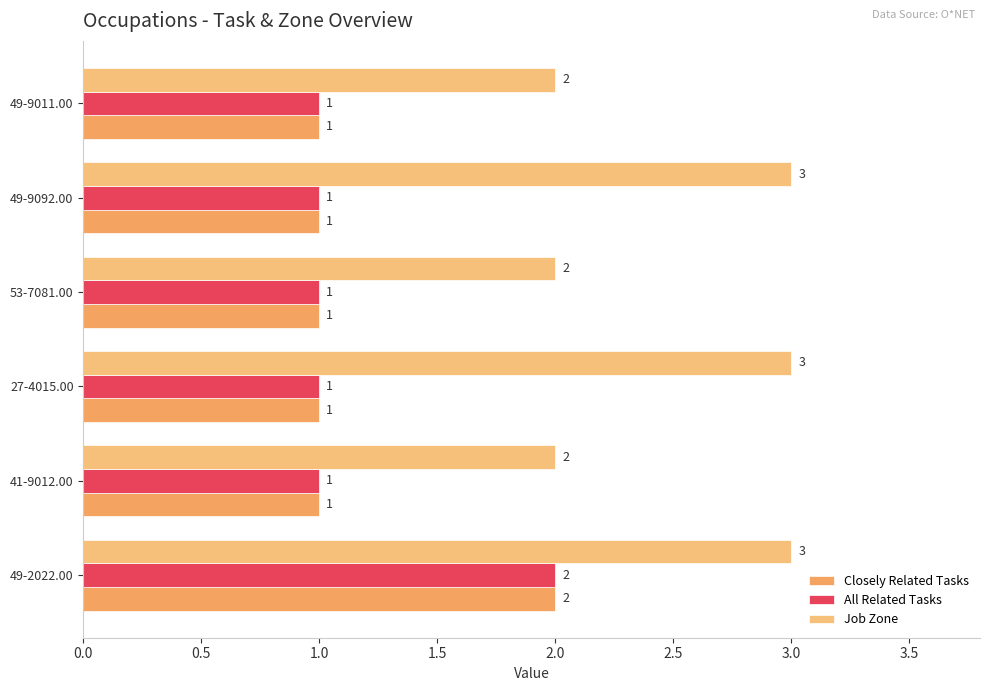

How many data points in Job Zone are less than 3?

3